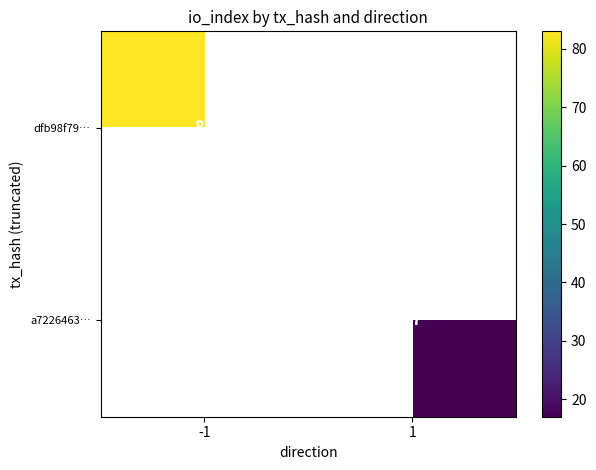

List the labels in order of a7226463… value, largest first.

-1, 1